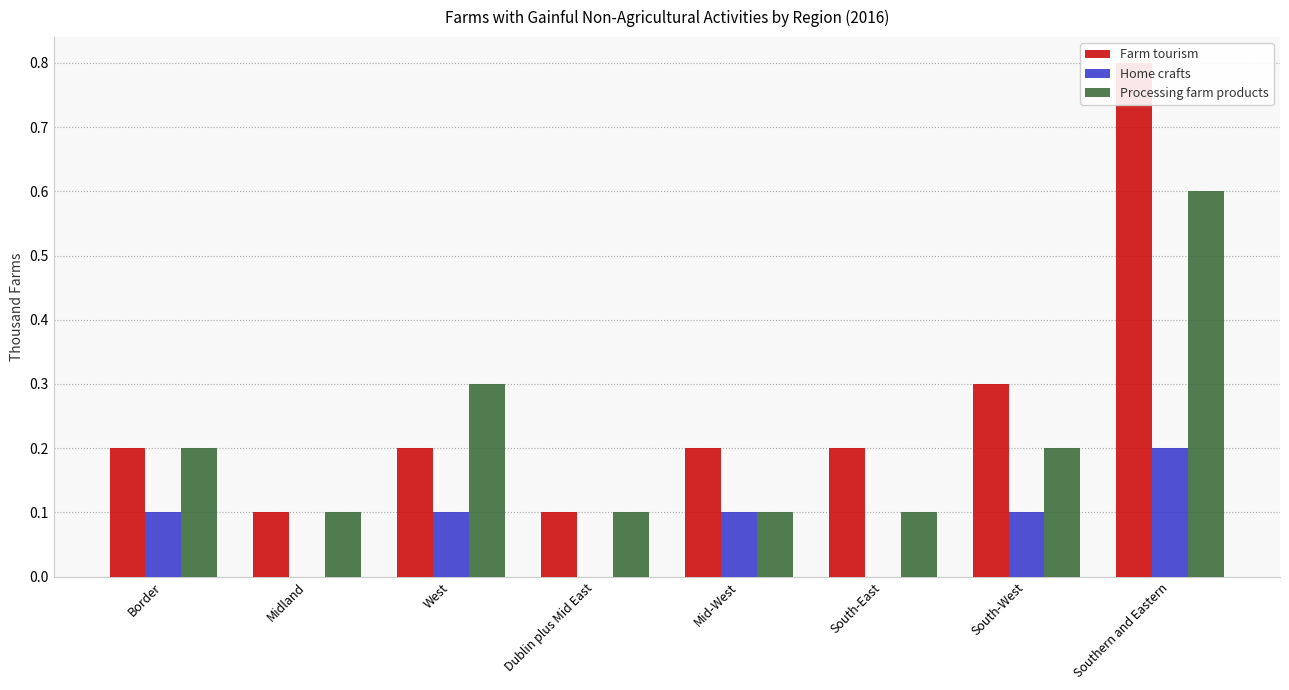

The Farm tourism series shows 0.2 at Mid-West. True or false?

True